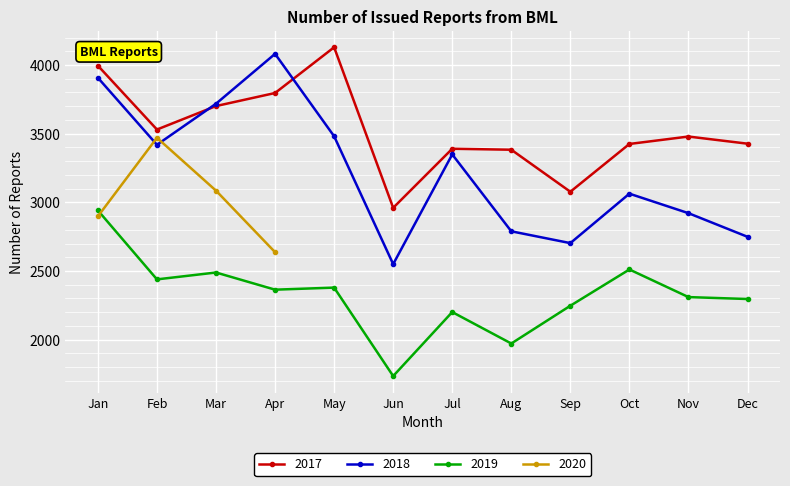

Where does the 2018 series first go above 3349?

Jan